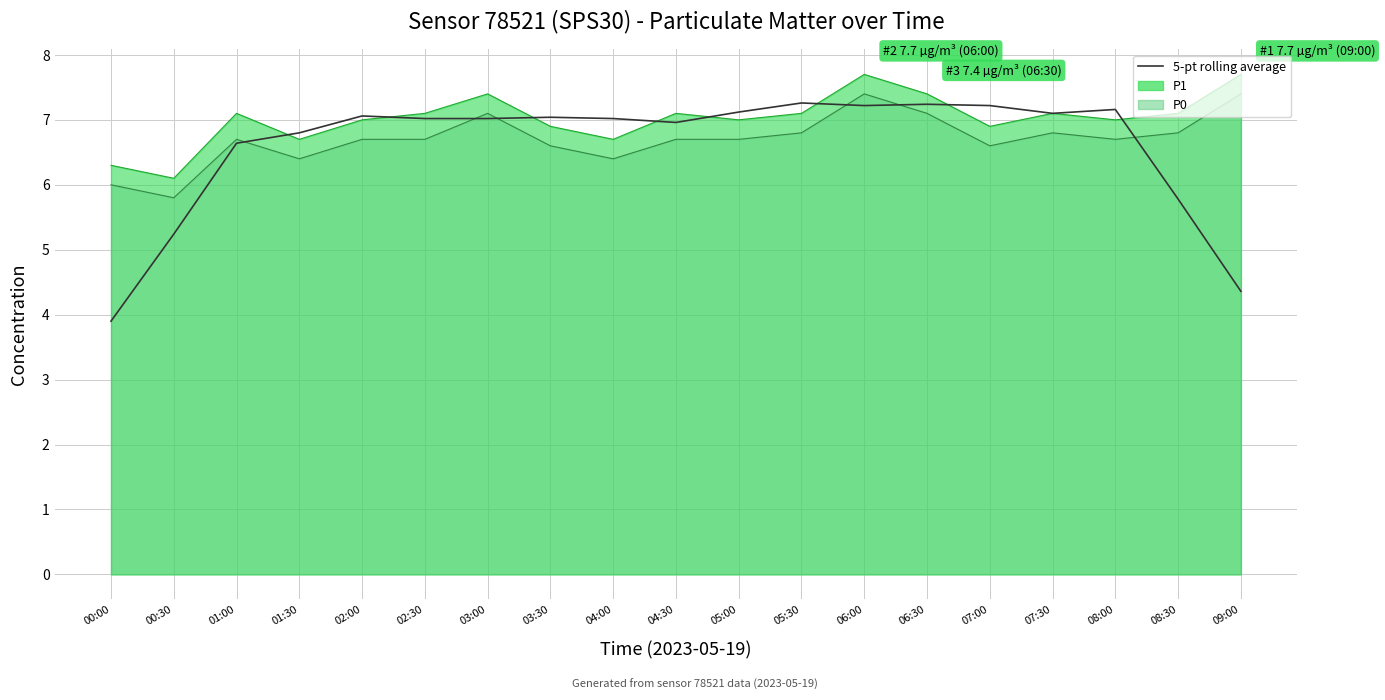

Between 08:00 and 02:00, which is larger?

08:00